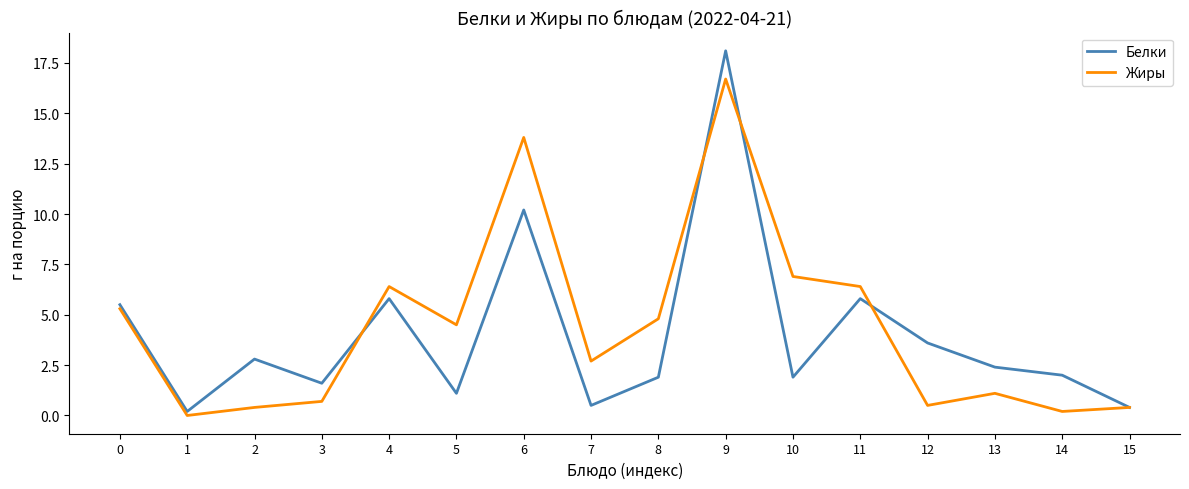

The value of Жиры at 3 is 0.7. True or false?

True